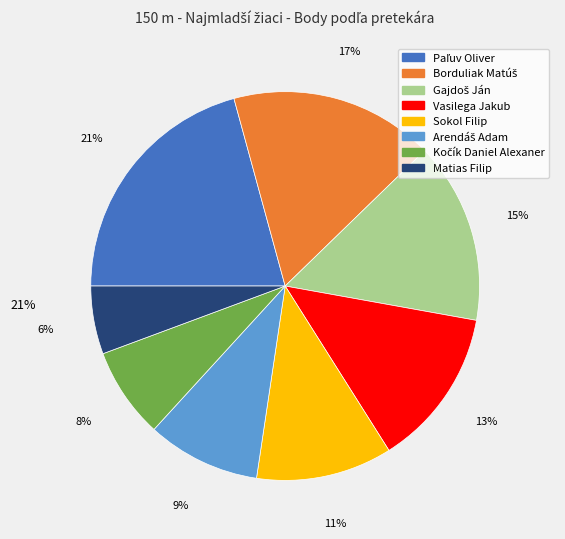

Is there a majority slice in this chart?

No